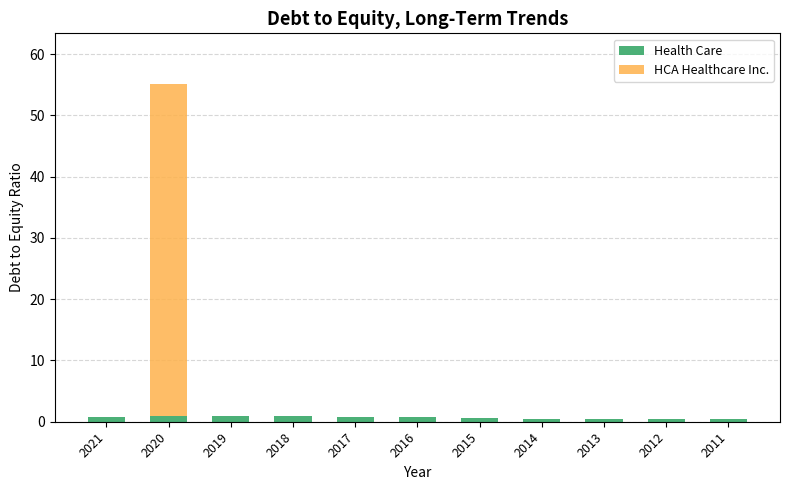

At which category is the sum across all series the highest?

2020